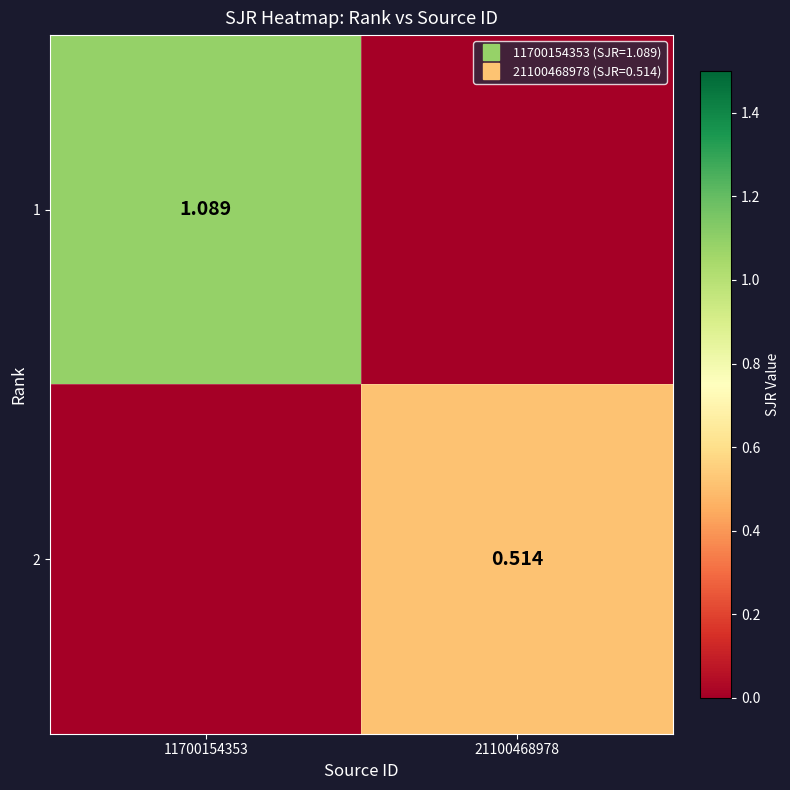

What is the maximum value shown in the chart?

1.1